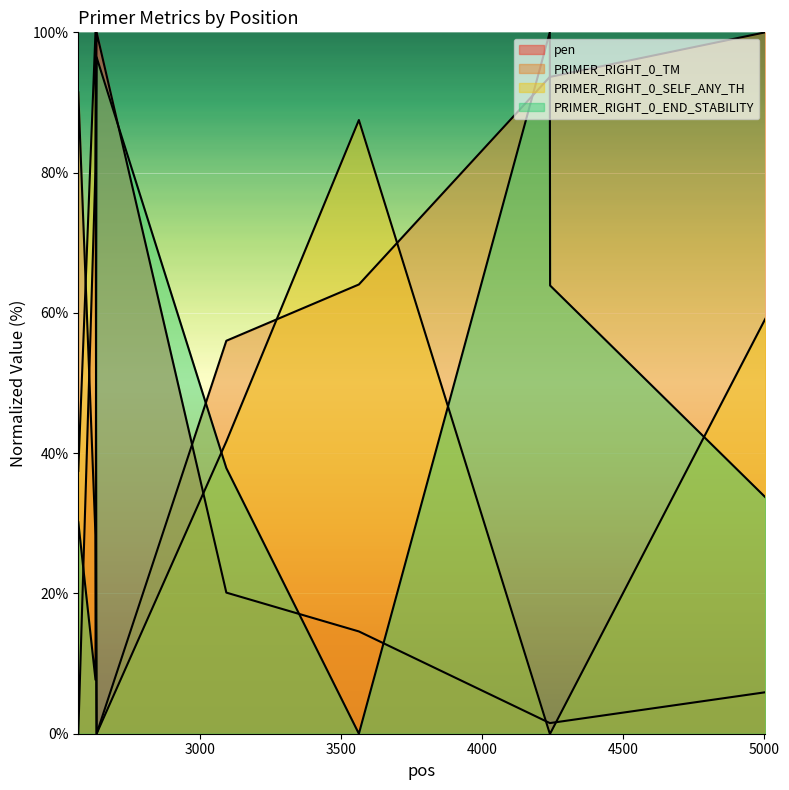

Is it true that PRIMER_RIGHT_0_TM equals 36.7 at 3092?

False